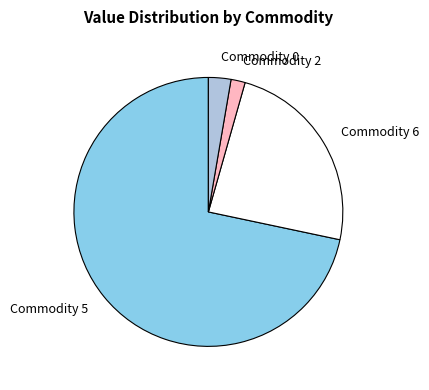

How many slices are in this pie chart?

4